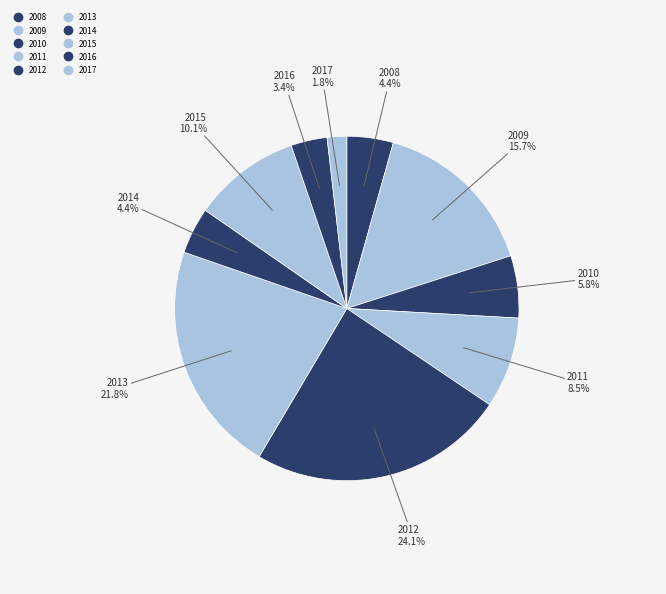

How many segments does this pie chart have?

10